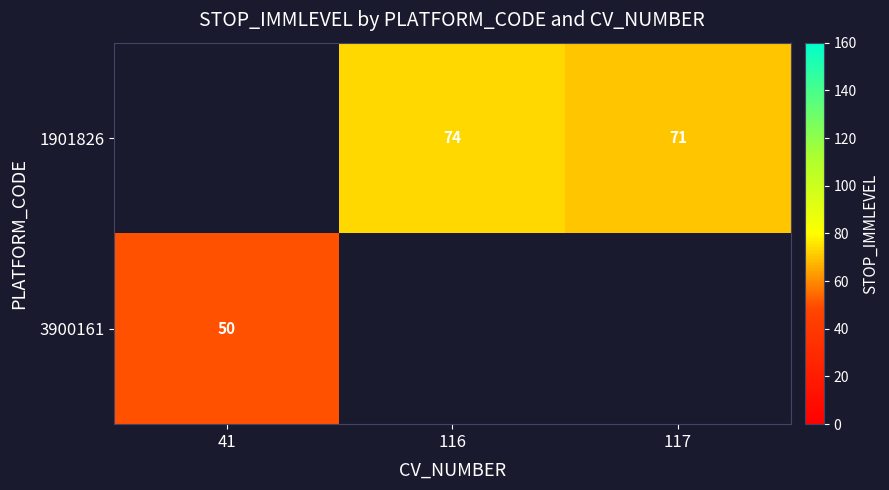

Is it true that 1901826 equals 92.8 at 117?

False